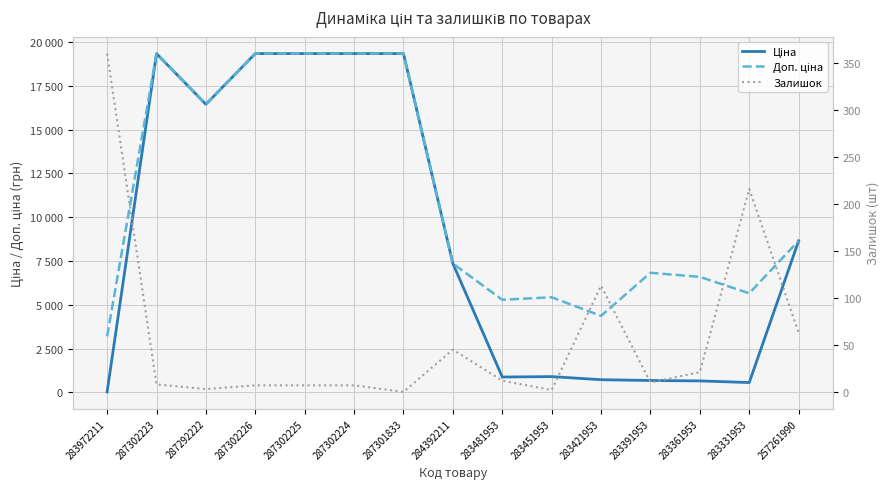

Which has a higher value, 283421953 or 283451953?

283451953